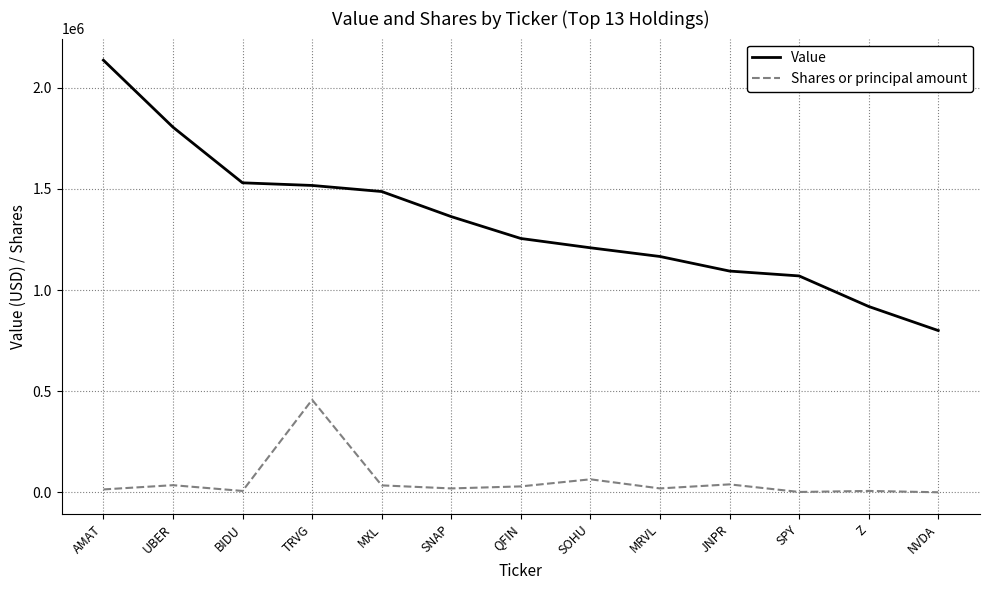

Which series has the largest total across all categories?

Value